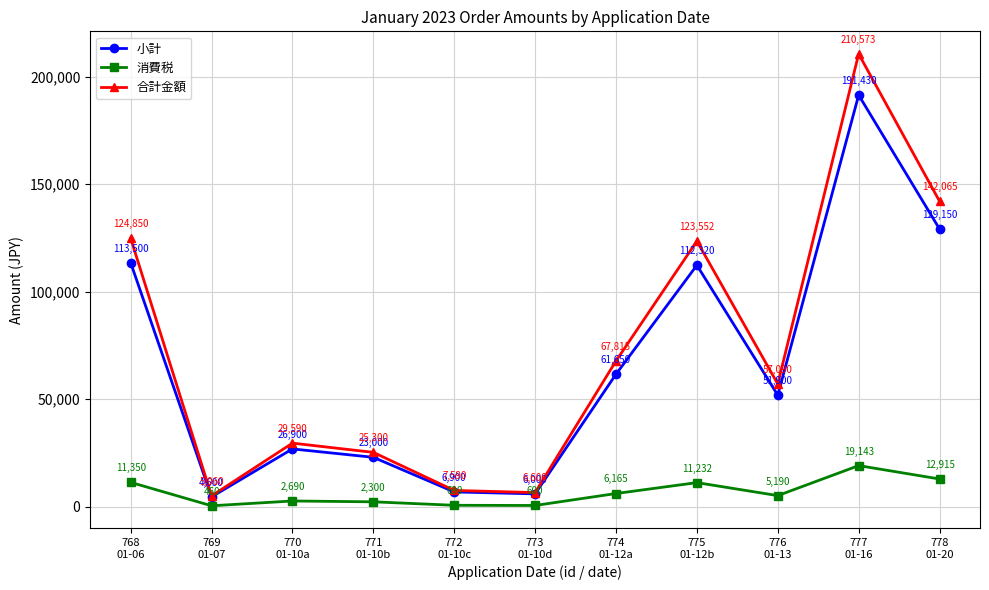

What is the greatest value displayed?

210573